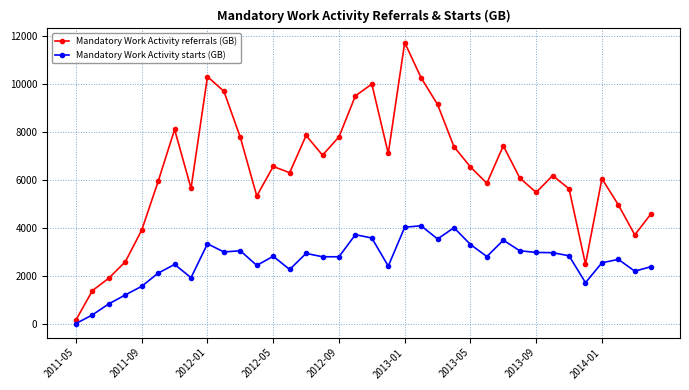

In Mandatory Work Activity starts (GB), how many points are higher than both neighbors (excluding endpoints)?

10